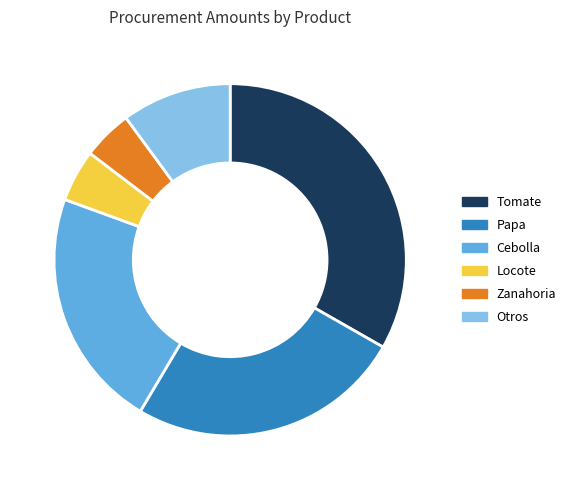

True or false: Papa accounts for 25% of the total.

True